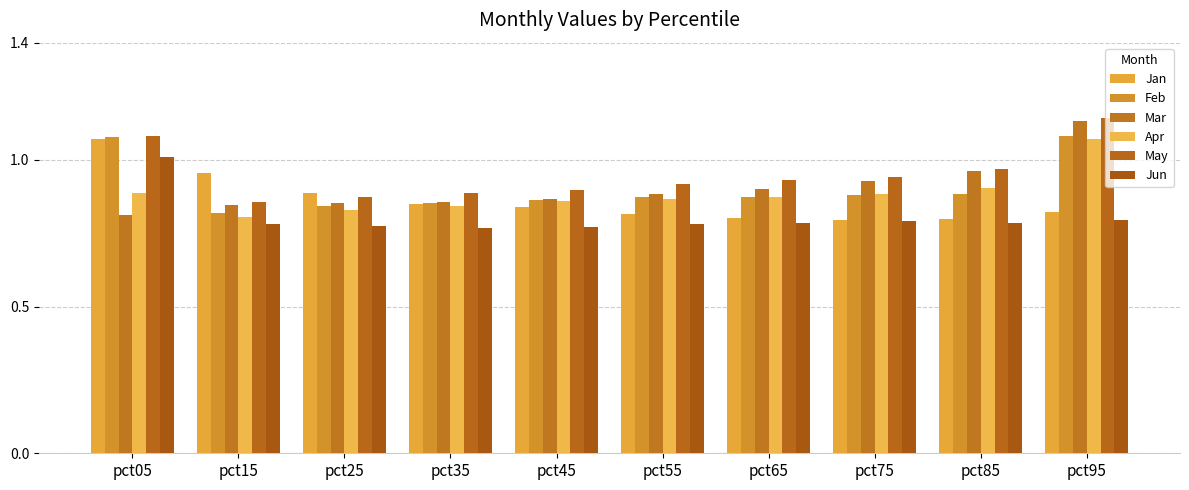

At which label does Apr reach its peak?

pct95